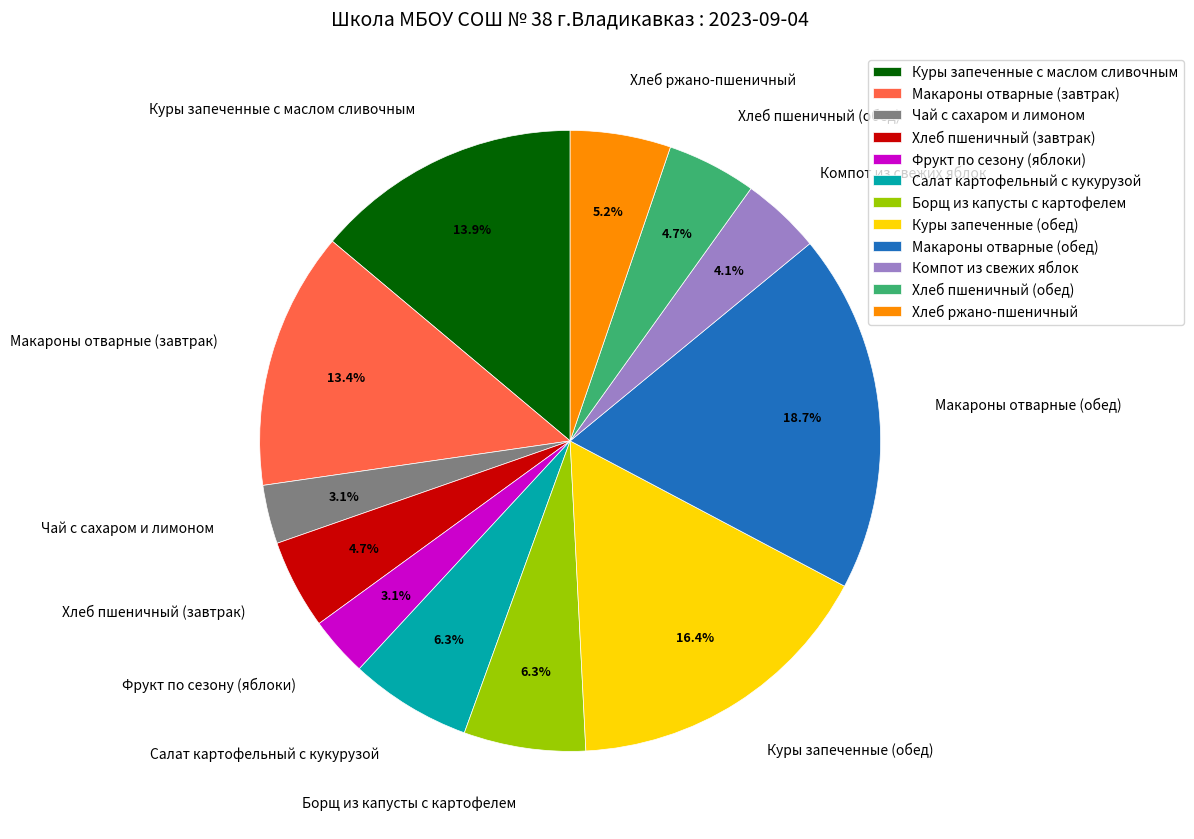

How many segments does this pie chart have?

12